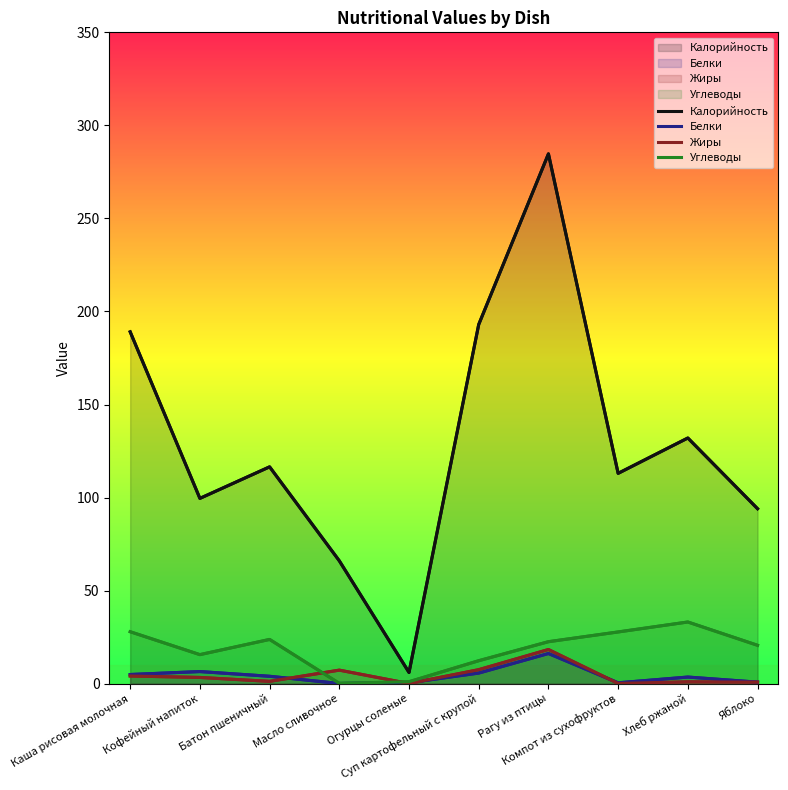

What is the label of the 8th point from the right?

Батон пшеничный